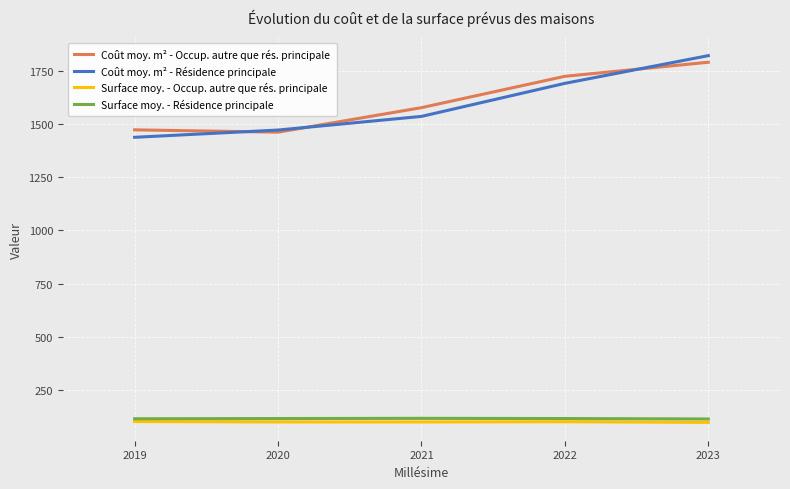

True or false: Surface moy. - Occup. autre que rés. principale has a value of 37 at 2023.

False